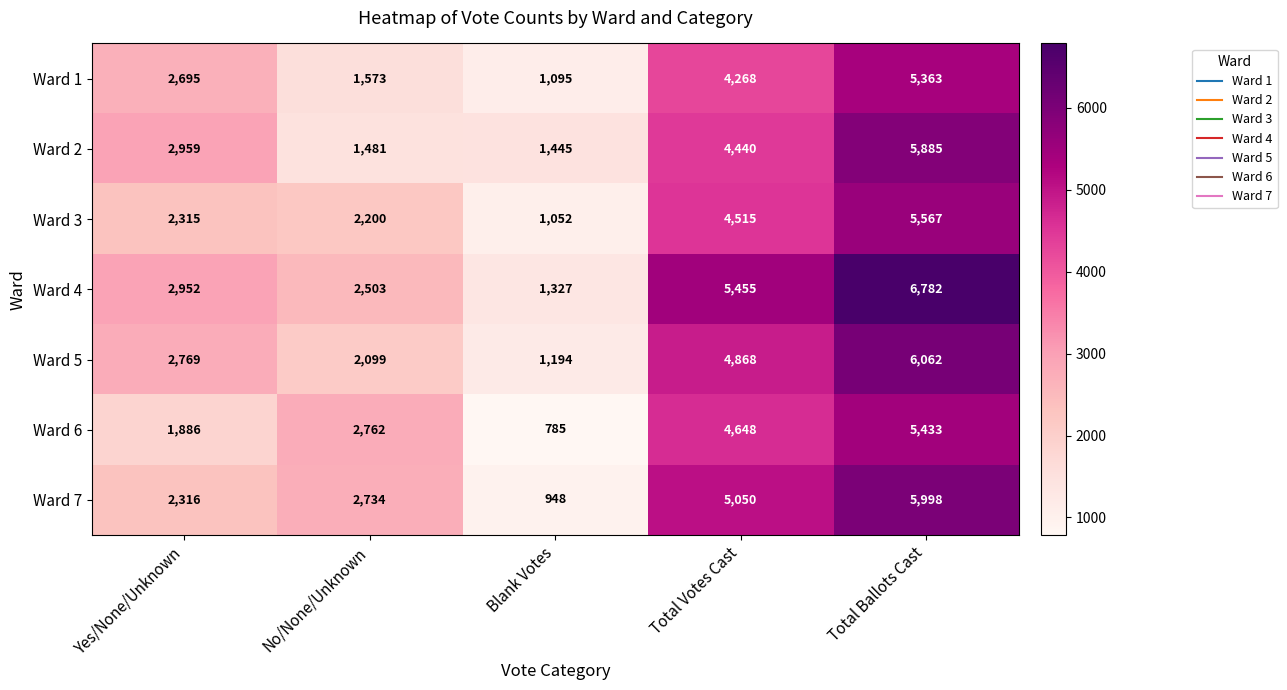

Rank the series by their maximum value, from highest to lowest.

Ward 4, Ward 5, Ward 7, Ward 2, Ward 3, Ward 6, Ward 1